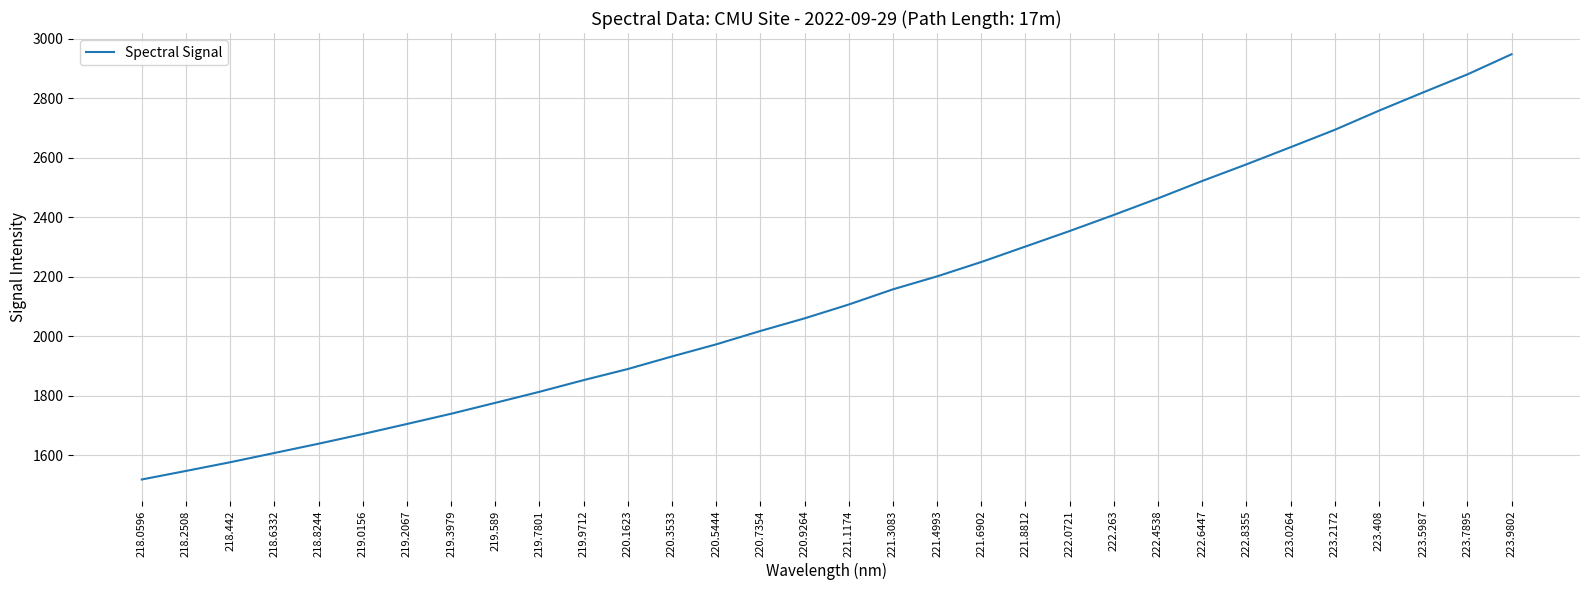

Reading left to right, what are all the values shown in this chart?

218.0596=1519.3	218.2508=1548.0	218.442=1577.2	218.6332=1608.3	218.8244=1639.4	219.0156=1671.8	219.2067=1705.7	219.3979=1740.0	219.589=1776.7	219.7801=1813.8	219.9712=1853.0	220.1623=1890.3	220.3533=1932.6	220.5444=1973.2	220.7354=2018.1	220.9264=2060.5	221.1174=2107.0	221.3083=2158.0	221.4993=2201.6	221.6902=2249.8	221.8812=2301.8	222.0721=2353.9	222.263=2407.9	222.4538=2463.6	222.6447=2521.9	222.8355=2577.7	223.0264=2635.4	223.2172=2693.7	223.408=2758.0	223.5987=2819.4	223.7895=2879.8	223.9802=2947.5